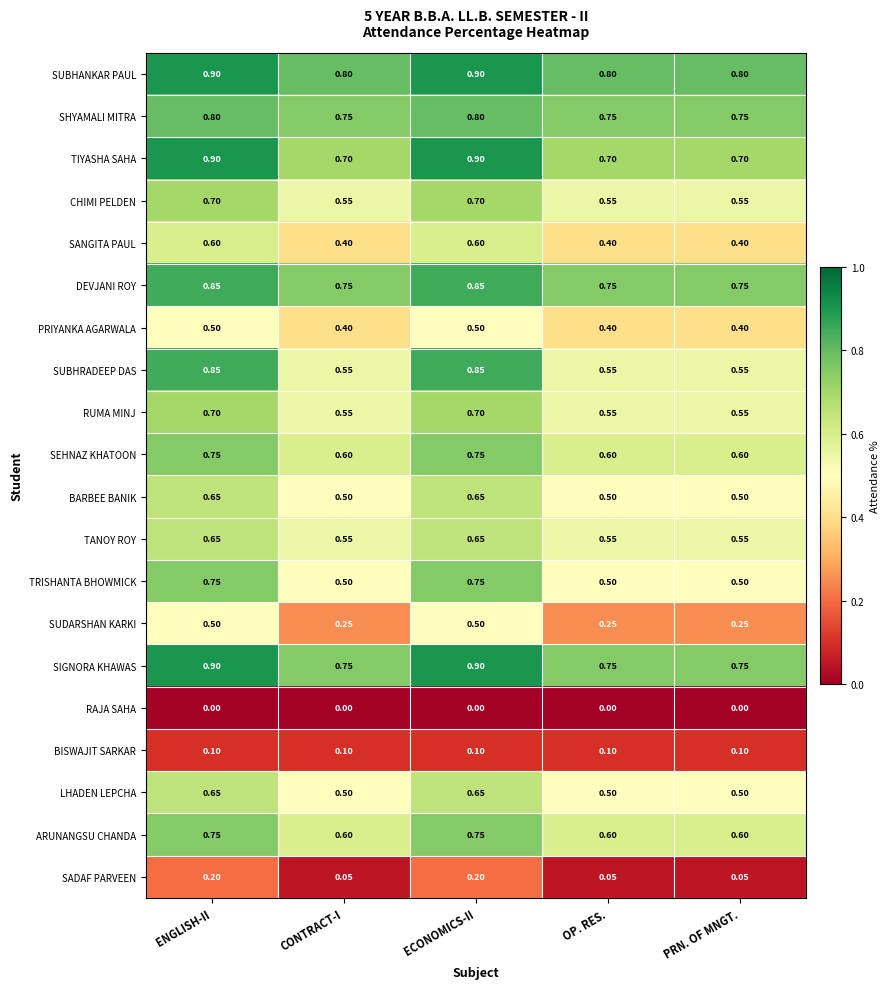

Which series has the widest spread of values?

SUBHRADEEP DAS